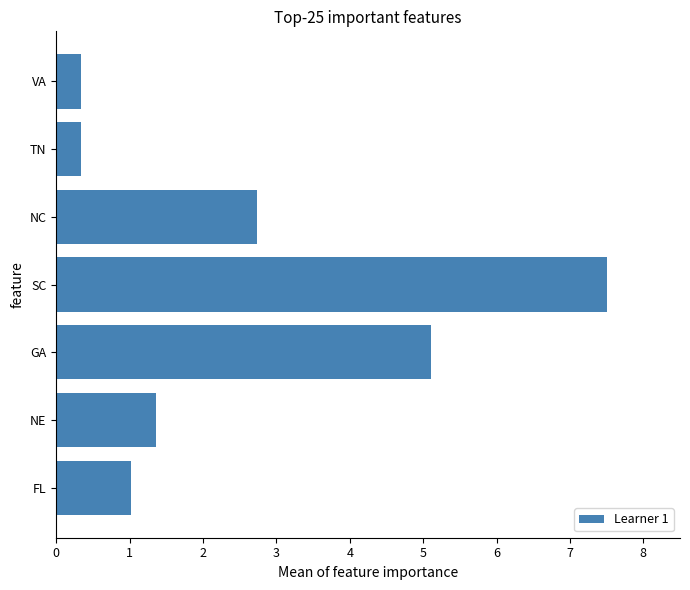

Is it true that the value at TN is 0.3?

True